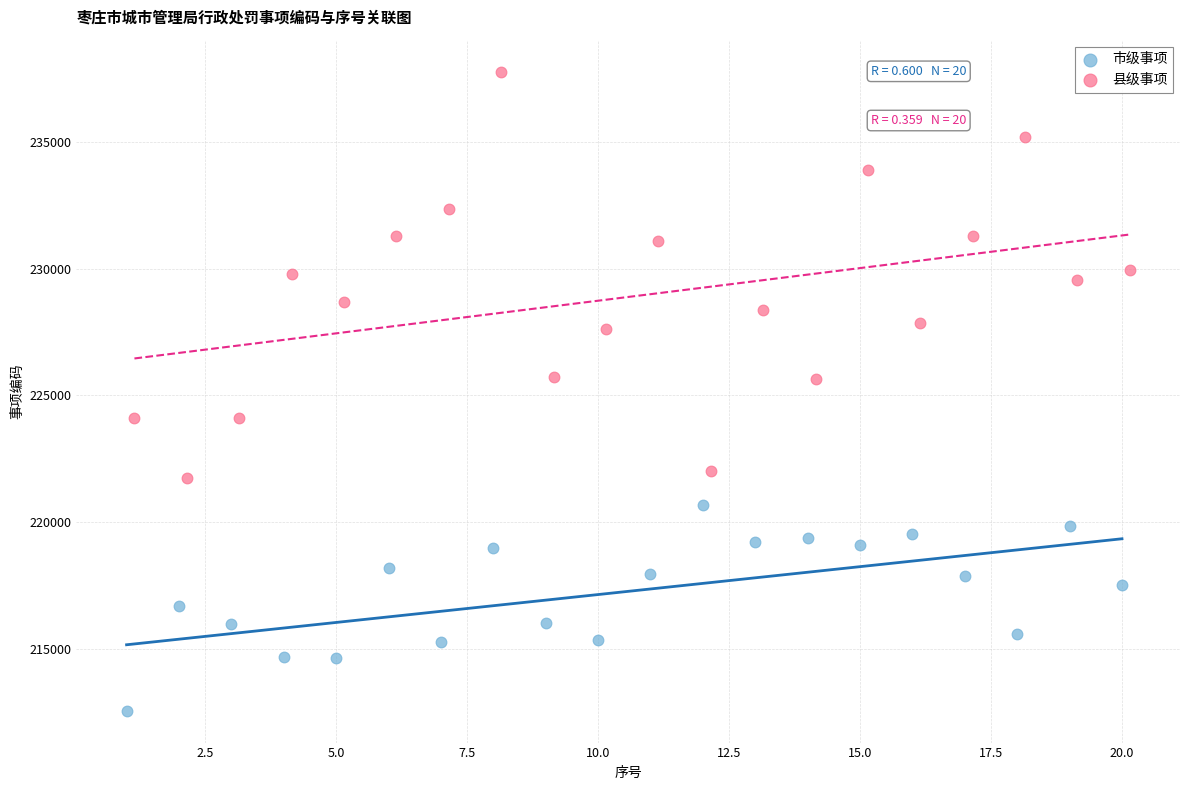

Which series contains the lowest Y value?

市级事项